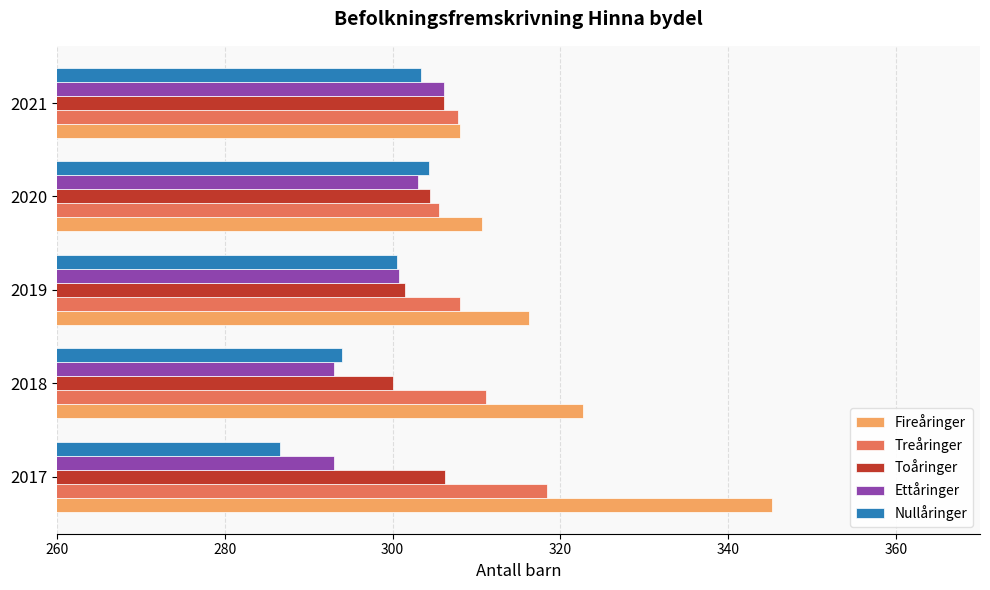

Which category has the highest value across all series?

2017